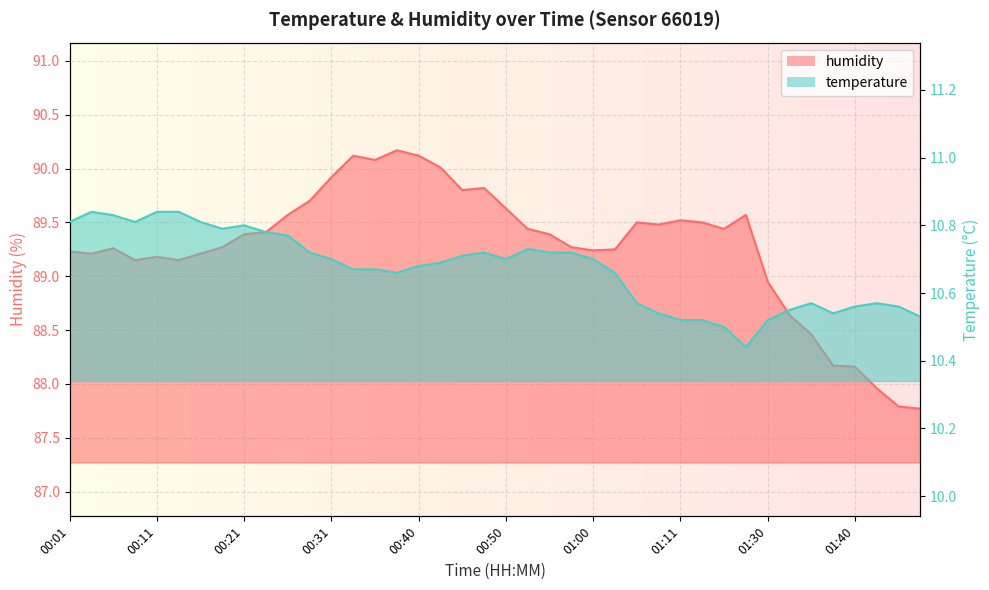

At which label does humidity first exceed 89?

00:01